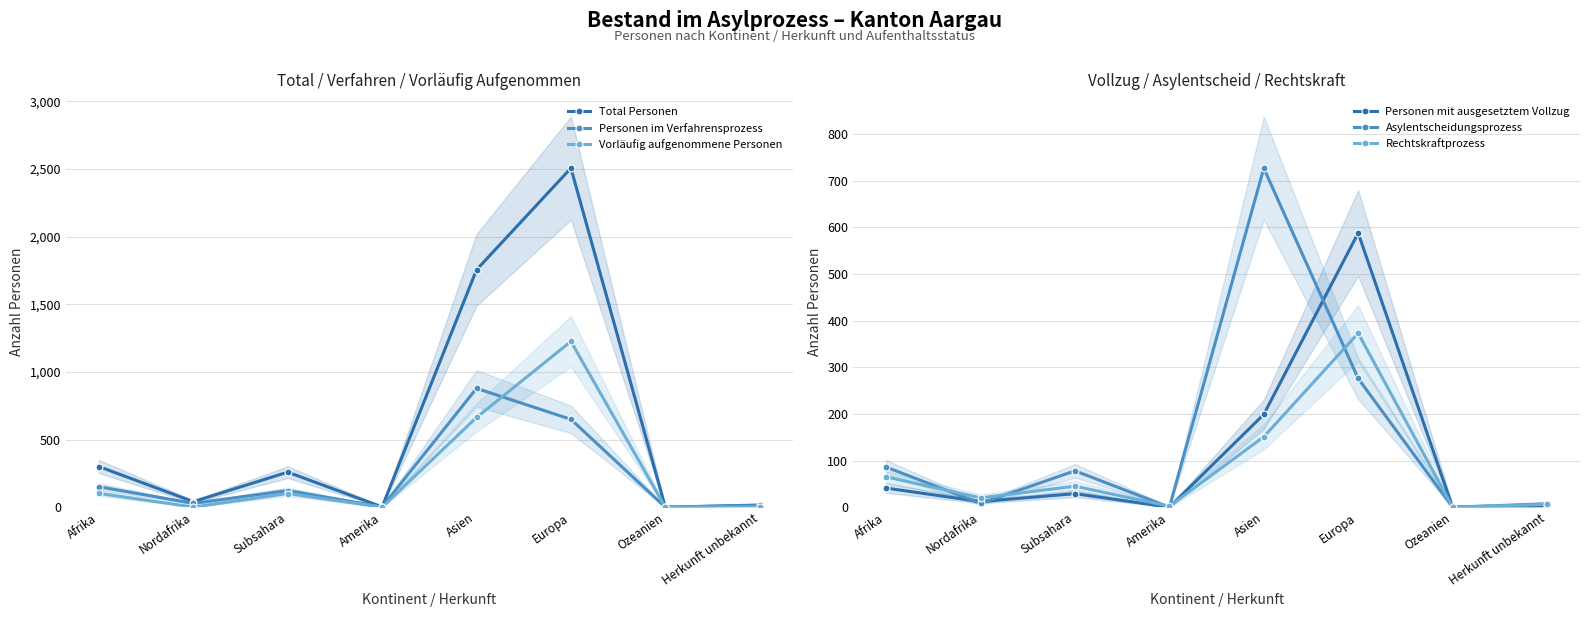

How many values in the Vorläufig aufgenommene Personen series exceed 101?

3